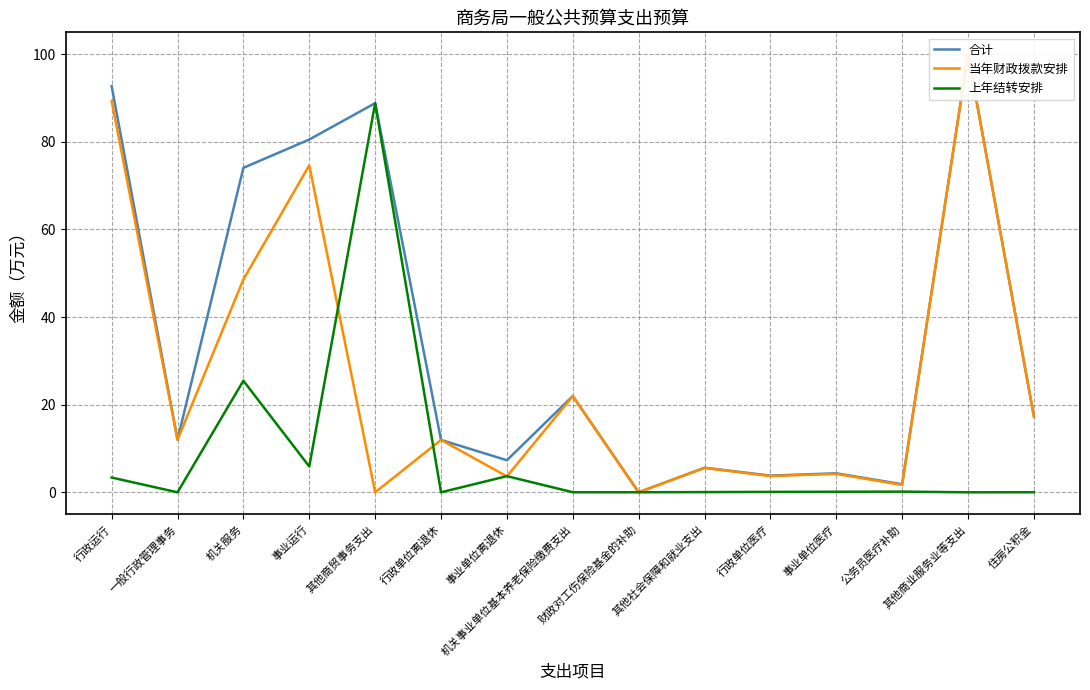

Where do 当年财政拨款安排 and 上年结转安排 first cross each other?

事业运行 and 其他商贸事务支出